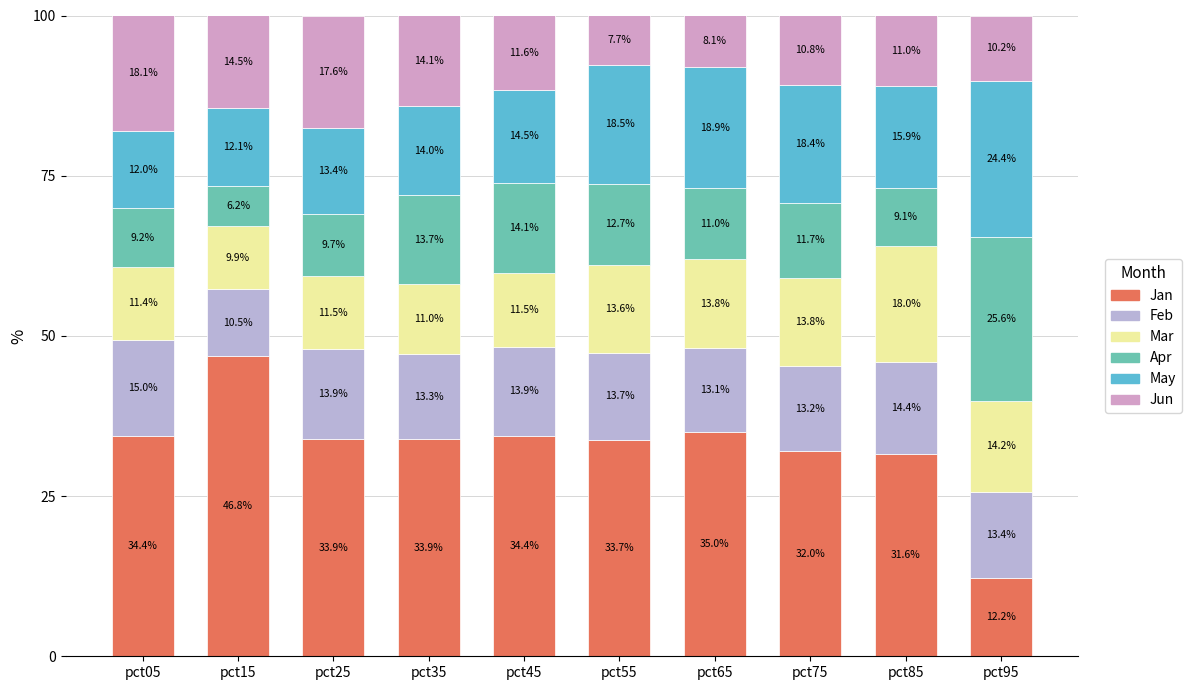

What is the approximate value of Mar at pct55?

13.6